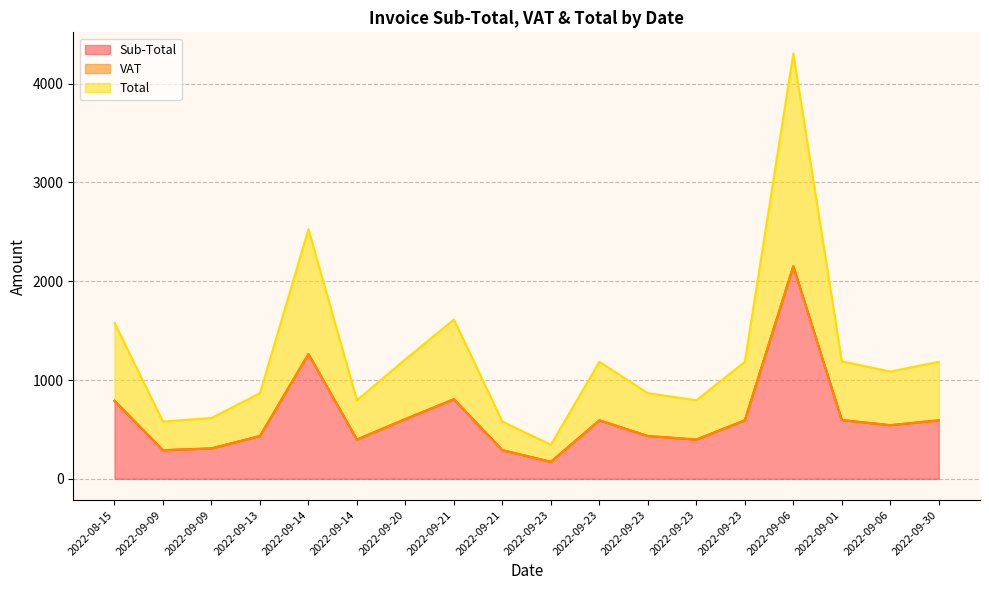

True or false: Sub-Total and Total cross at least once.

False